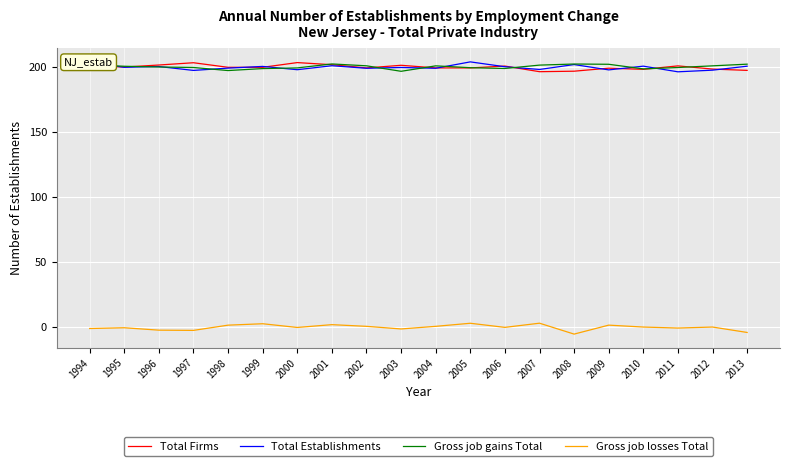

What is the difference between the Gross job gains Total values at 1999 and 1998?

1.5